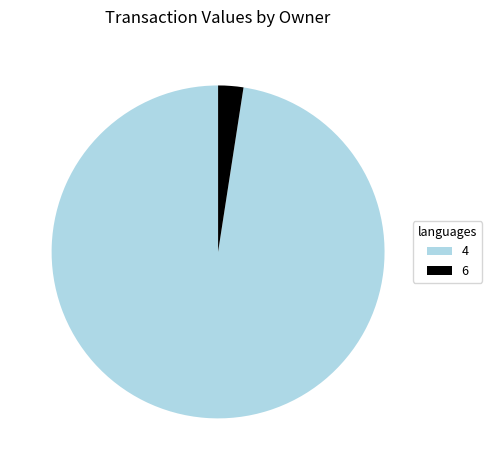

What is the ratio of the value at 4 to the value at 6?

39.9